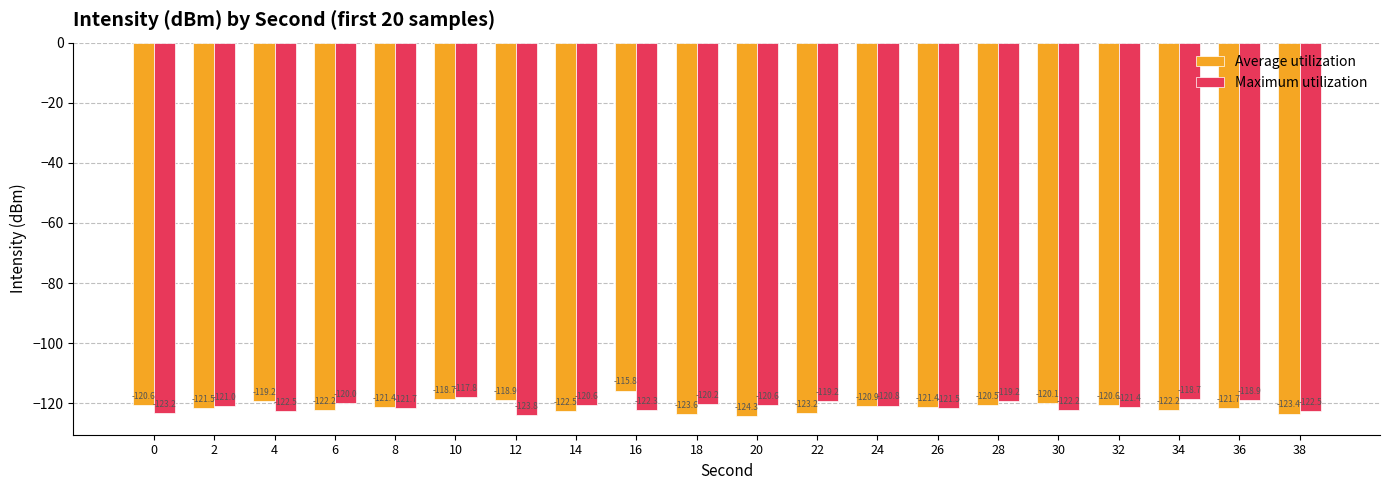

Does the chart contain stacked bars?

No